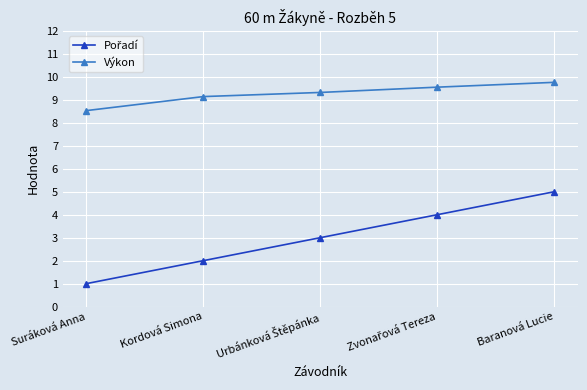

What is the sum of all Výkon values?

46.3